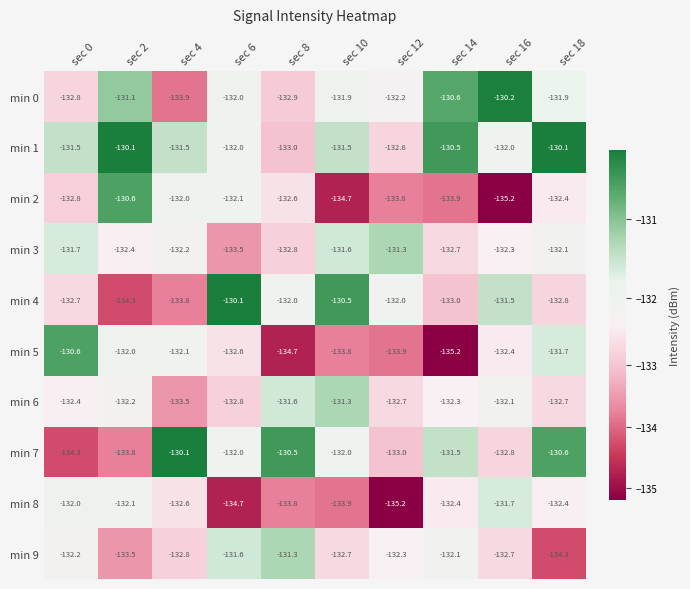

What is the difference between the maximum and minimum values in the min 5 series?

4.6